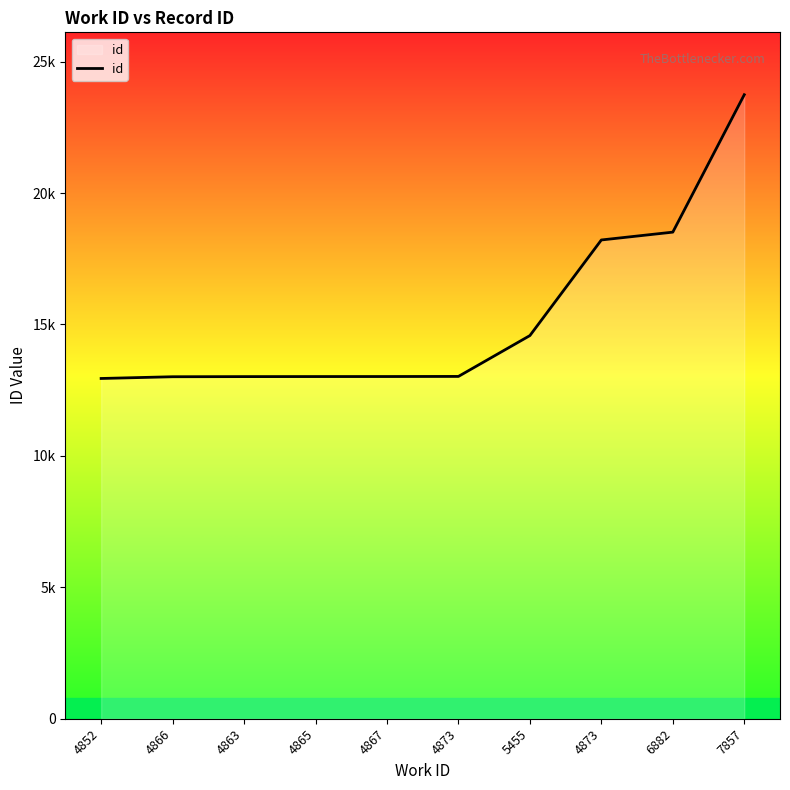

Does the chart have visible grid lines?

No